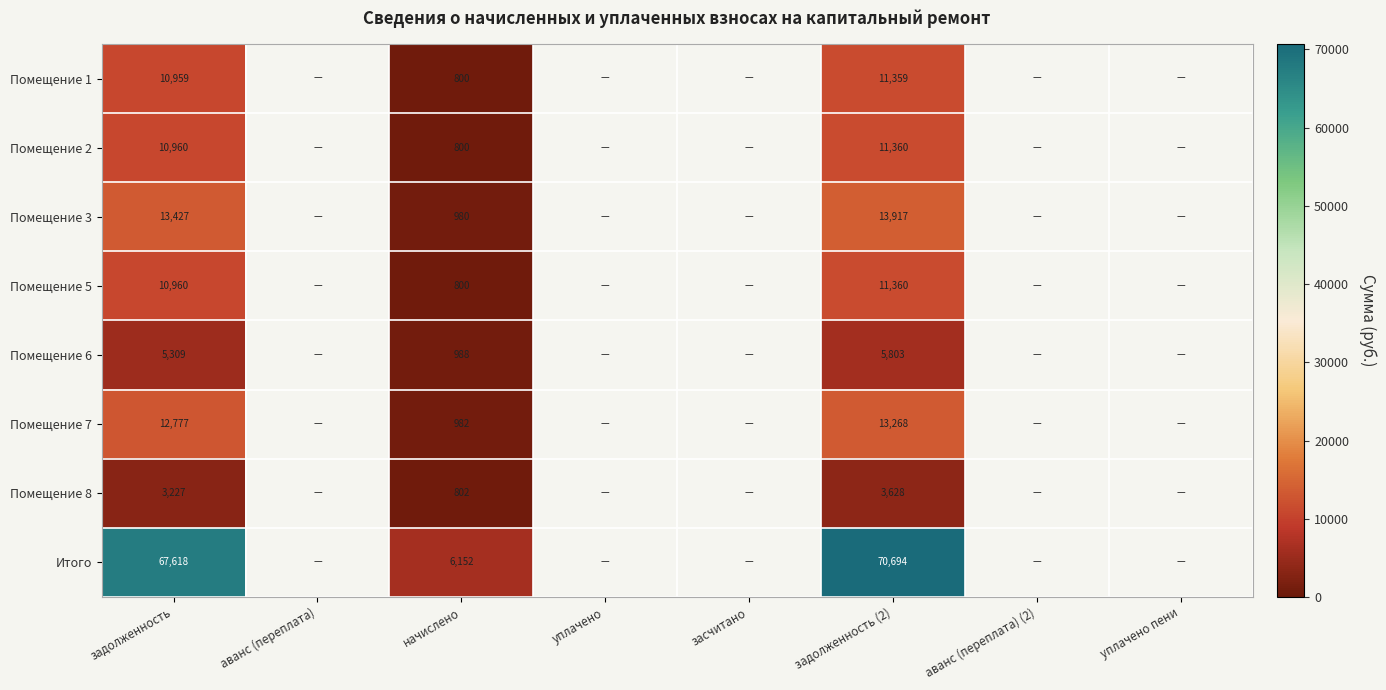

Is the value of Помещение 8 at задолженность greater than the value of Помещение 2 at задолженность (2)?

No